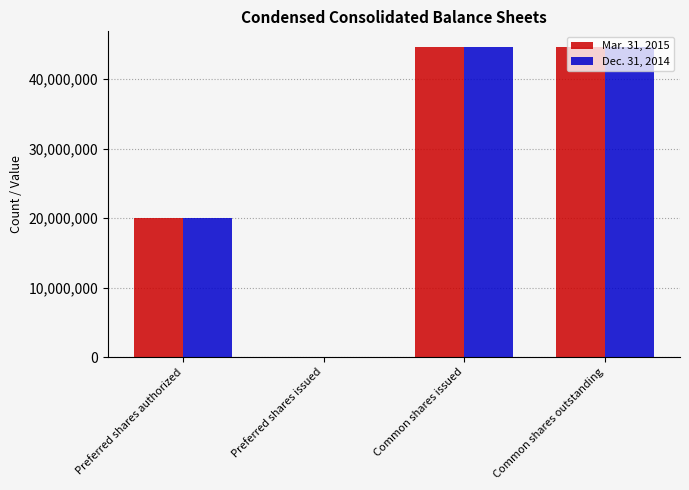

Count the Dec. 31, 2014 values in the range 20000000 to 44646767.

3